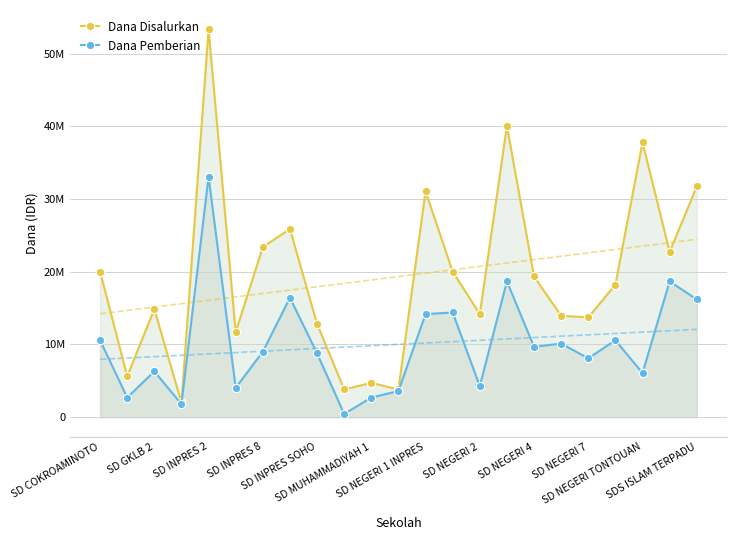

True or false: Dana Pemberian and Dana Disalurkan intersect in this chart.

False